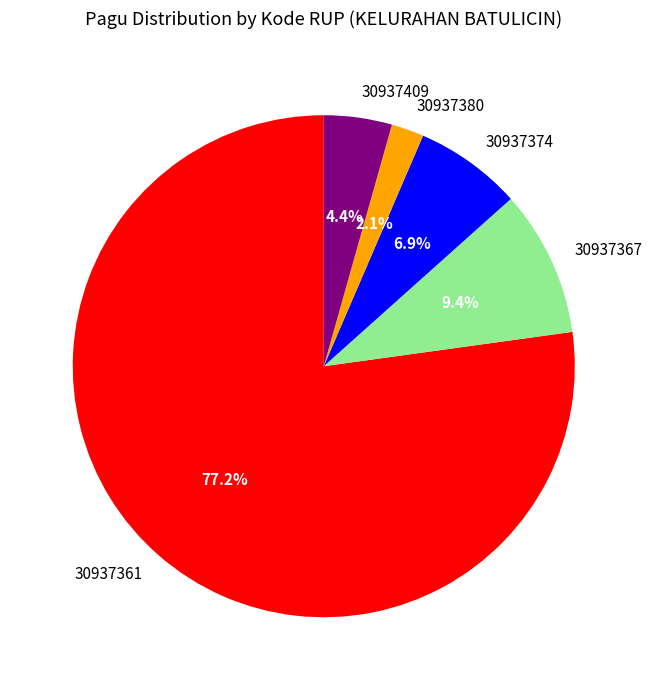

What percentage is the 30937409 slice, to the nearest percent?

4%